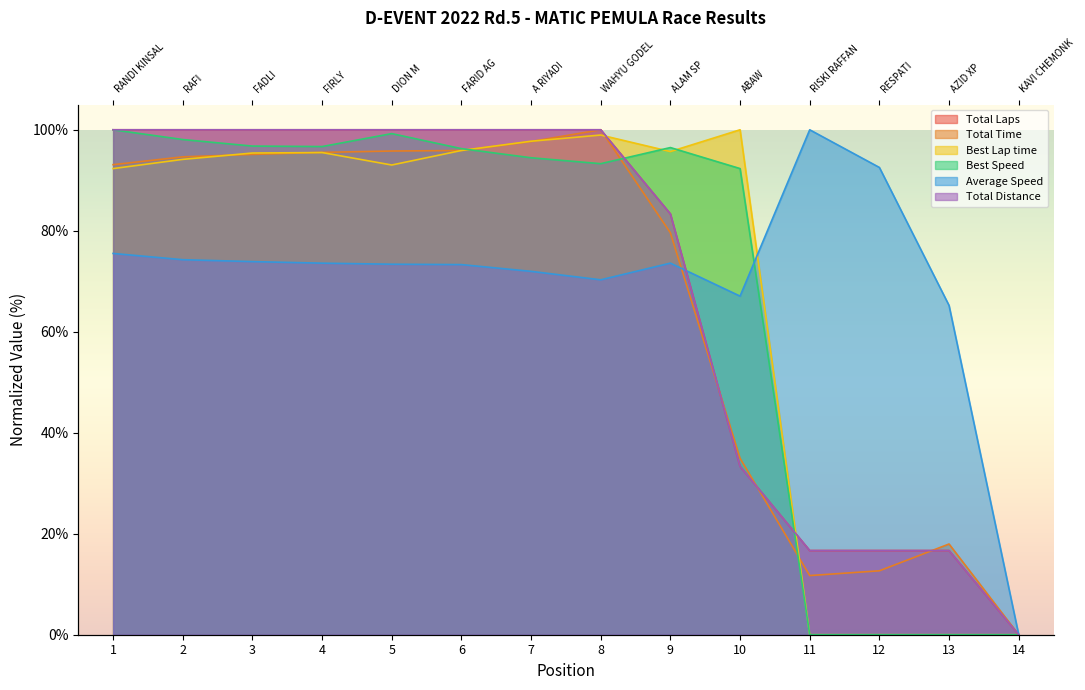

How many intersections are there between Average Speed and Best Speed?

1